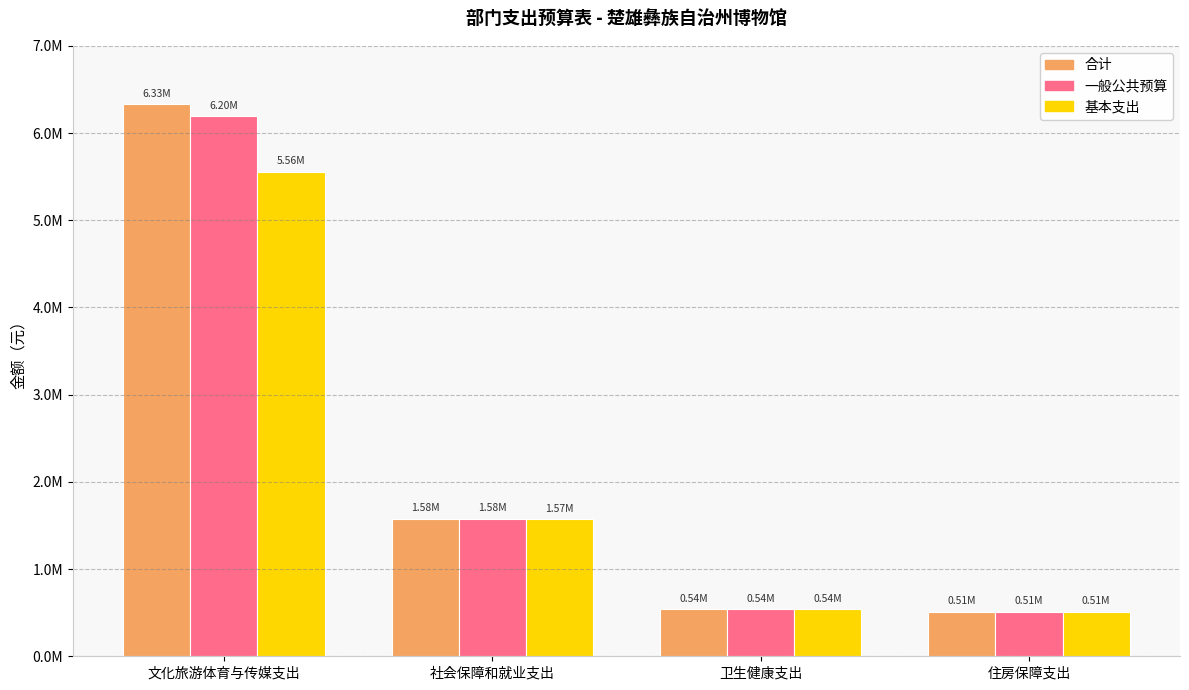

What is the approximate value of 一般公共预算 at 社会保障和就业支出?

1579233.5